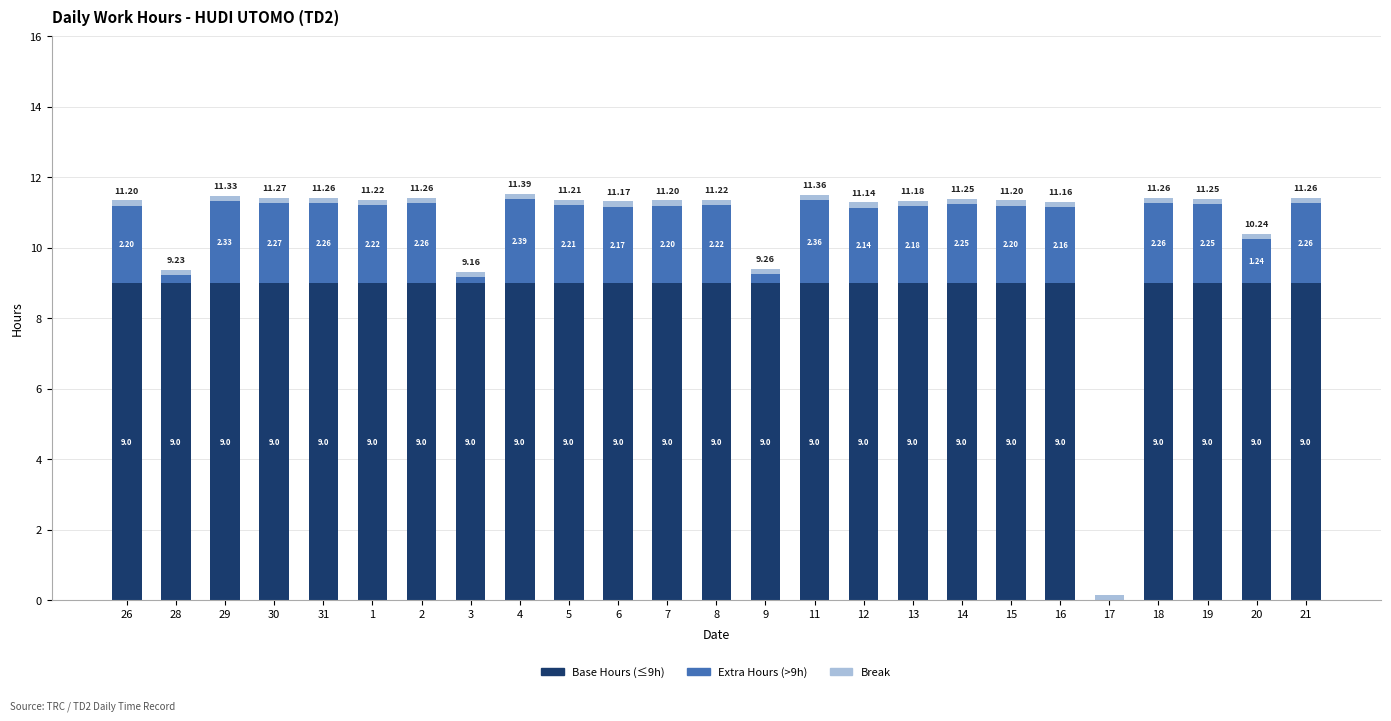

Are the bars grouped side by side (vs. stacked)?

No